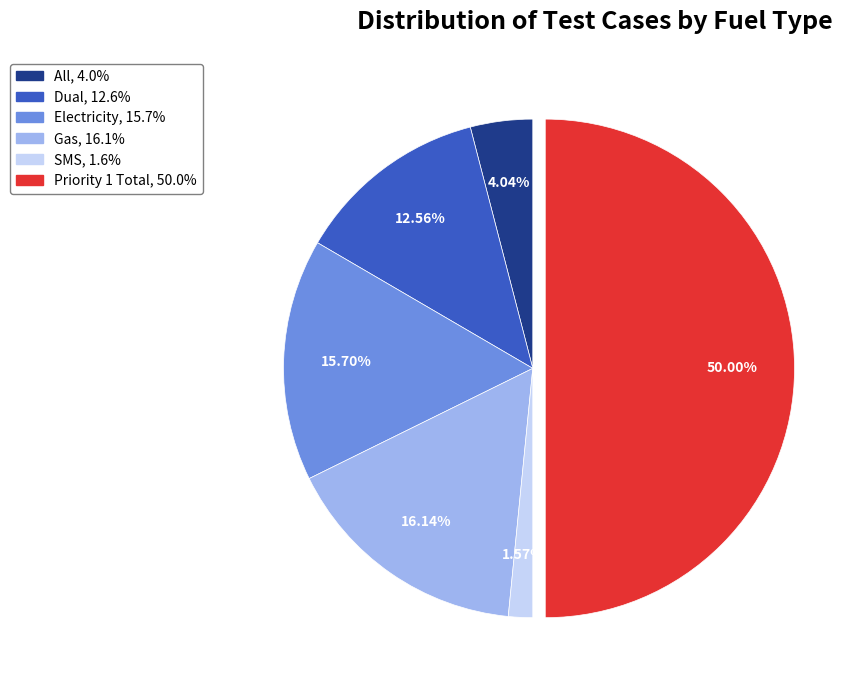

To the nearest percent, what percentage of the pie is Priority 1 Total?

50%